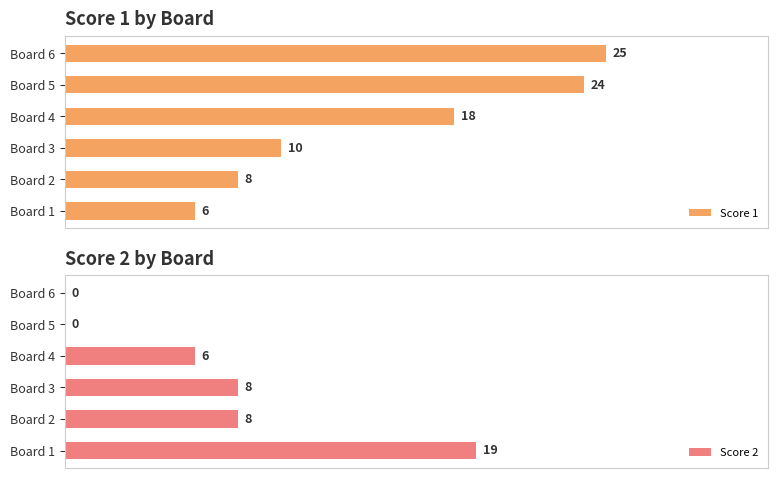

Rank the categories by Score 1 value from lowest to highest.

Board 1, Board 2, Board 3, Board 4, Board 5, Board 6